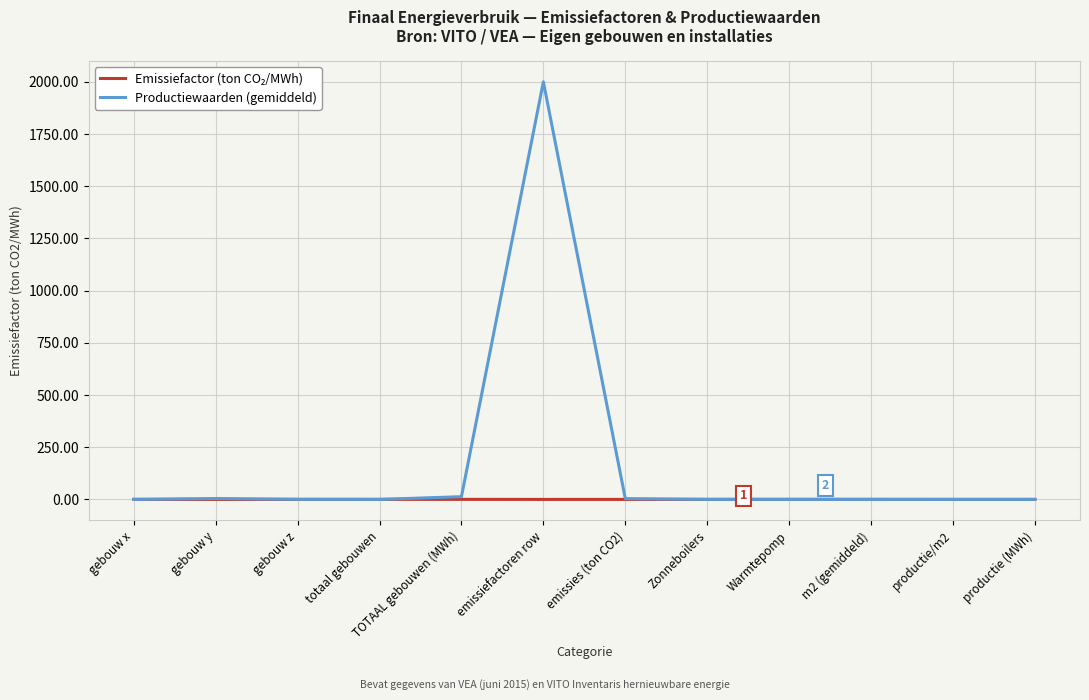

What is the total value across all series at emissiefactoren row?

2000.0